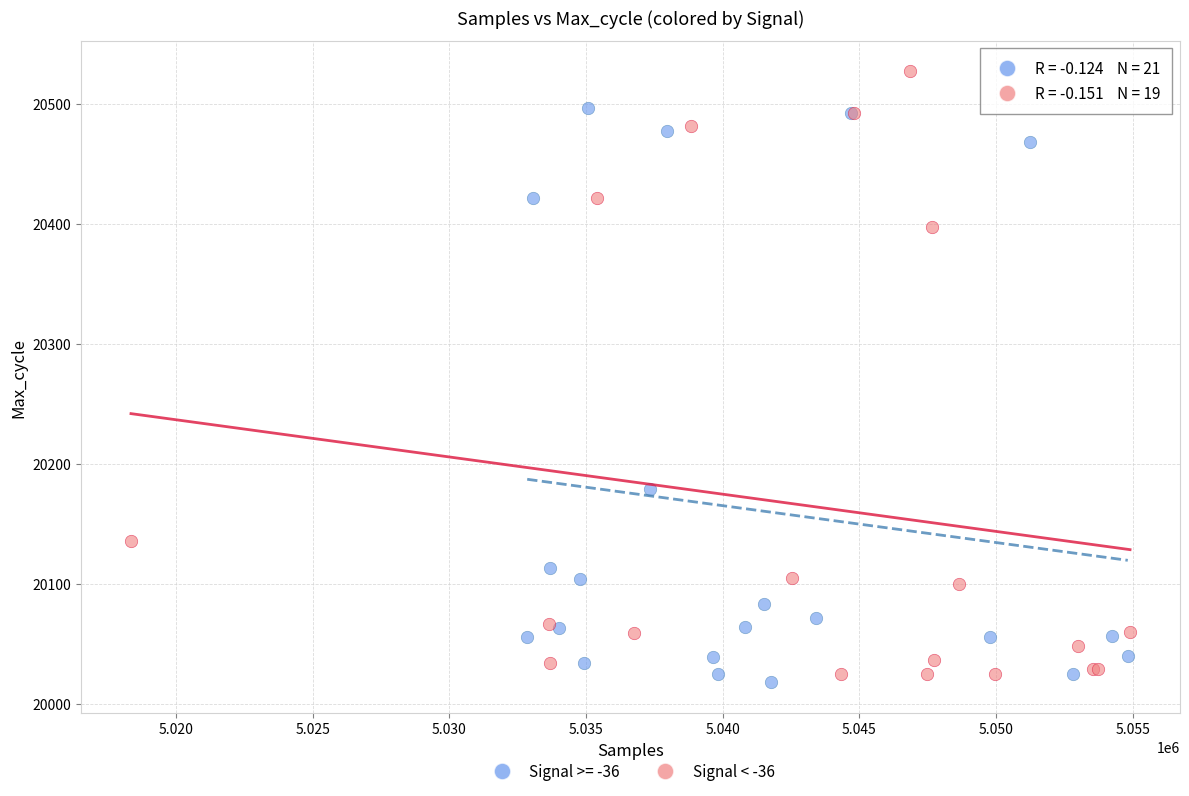

Which series reaches the maximum Y coordinate?

Signal < -36